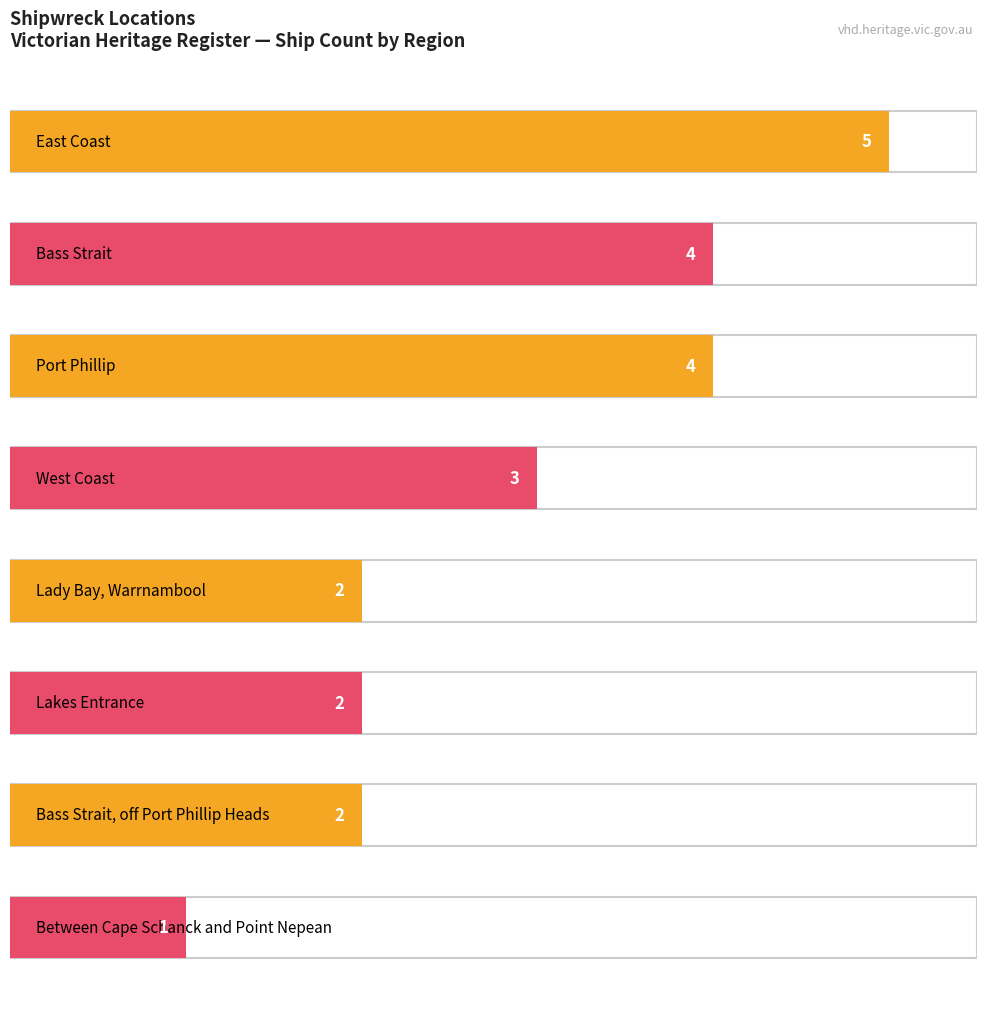

Between Bass Strait, off Port Phillip Heads and Lady Bay, Warrnambool, which is larger?

Lady Bay, Warrnambool